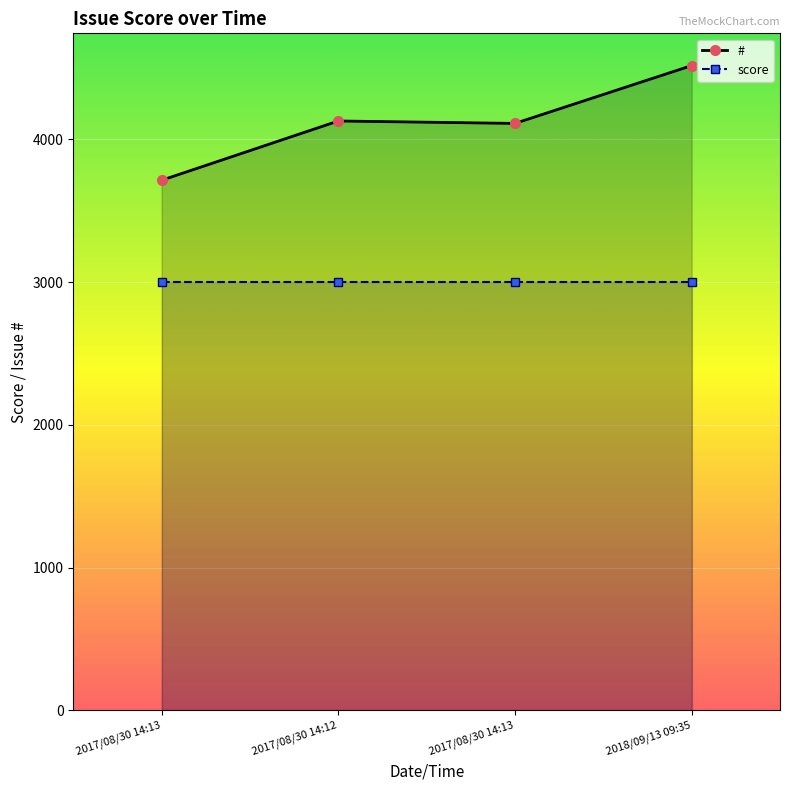

True or false: score and # intersect in this chart.

False